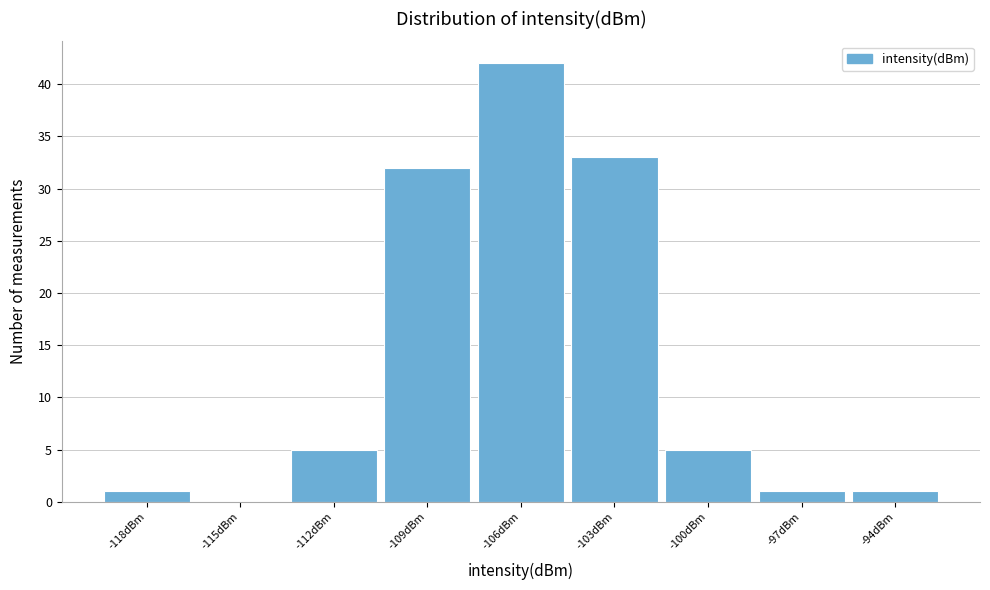

Reading right to left, extract all data points from this chart.

-94dBm=1	-97dBm=1	-100dBm=5	-103dBm=33	-106dBm=42	-109dBm=32	-112dBm=5	-115dBm=0	-118dBm=1